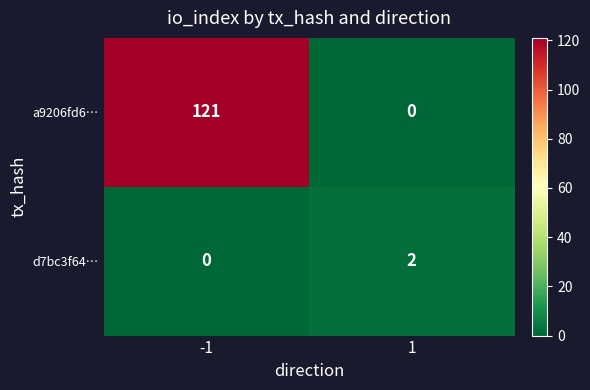

What is the sum of the a9206fd6… values at -1 and 1?

121